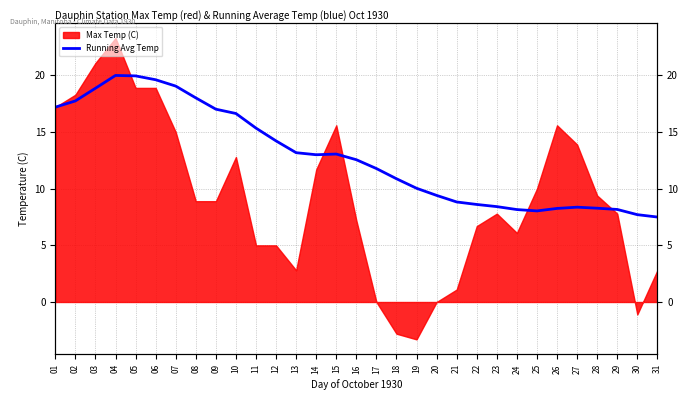

Reading left to right, what are all the values shown in this chart?

17.2	17.8	18.9	20.0	20.0	19.6	19.1	18.0	17.0	16.6	15.3	14.2	13.2	13.0	13.1	12.6	11.8	10.9	10.0	9.4	8.8	8.6	8.4	8.2	8.0	8.3	8.4	8.3	8.2	7.7	7.5